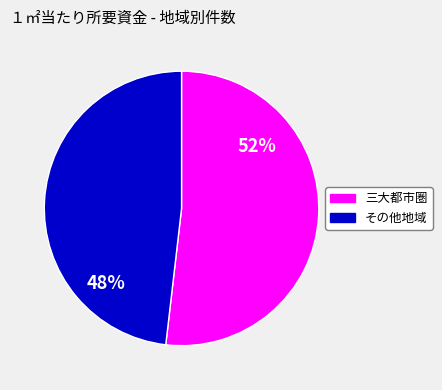

To the nearest percent, what percentage of the pie is その他地域?

48%